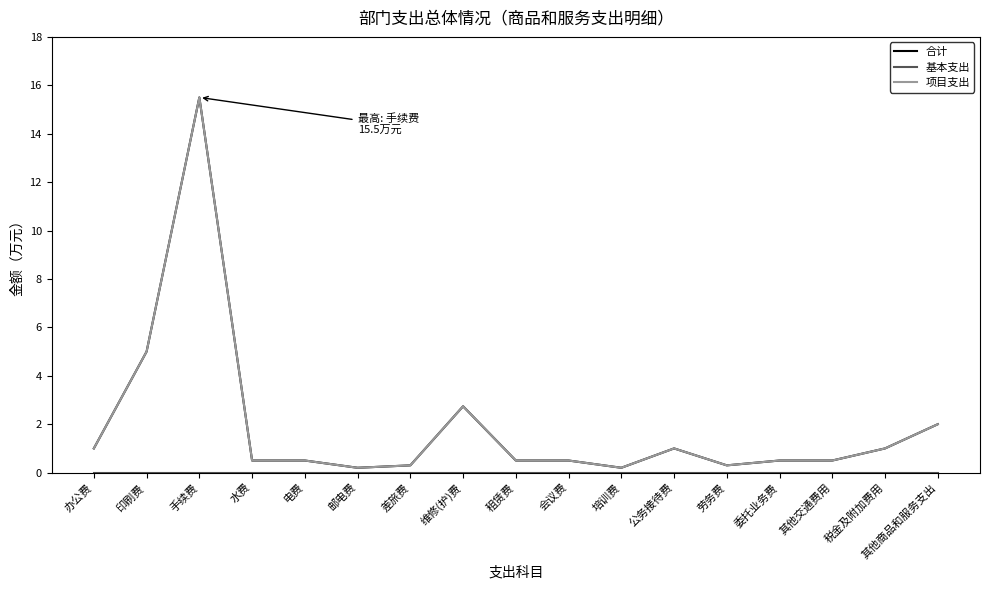

Rank the series by their maximum value, from lowest to highest.

基本支出, 合计, 项目支出